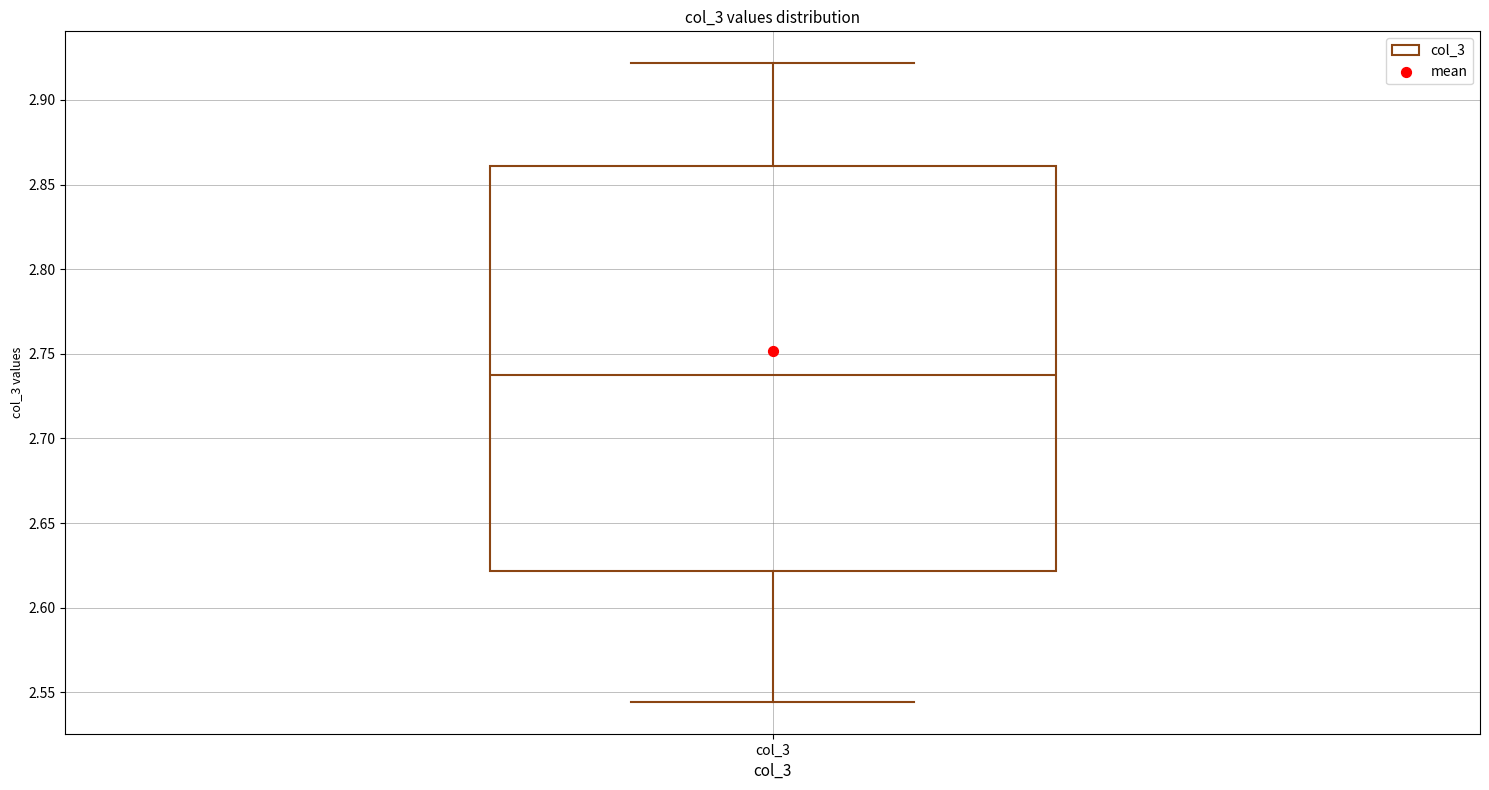

Transcribe this box plot: give where the median line is, the range the box spans, and where the two whiskers end, as read against the y-axis. The values are not printed on the chart, so give them approximately, as read against the axis.

median 2.735, box 2.620 to 2.860, whiskers 2.545 to 2.920